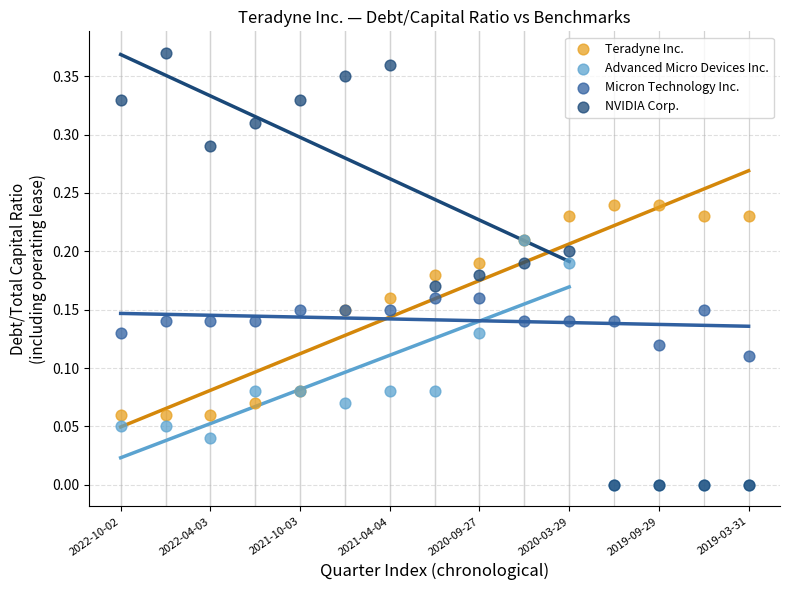

Which series reaches the maximum Y coordinate?

NVIDIA Corp.